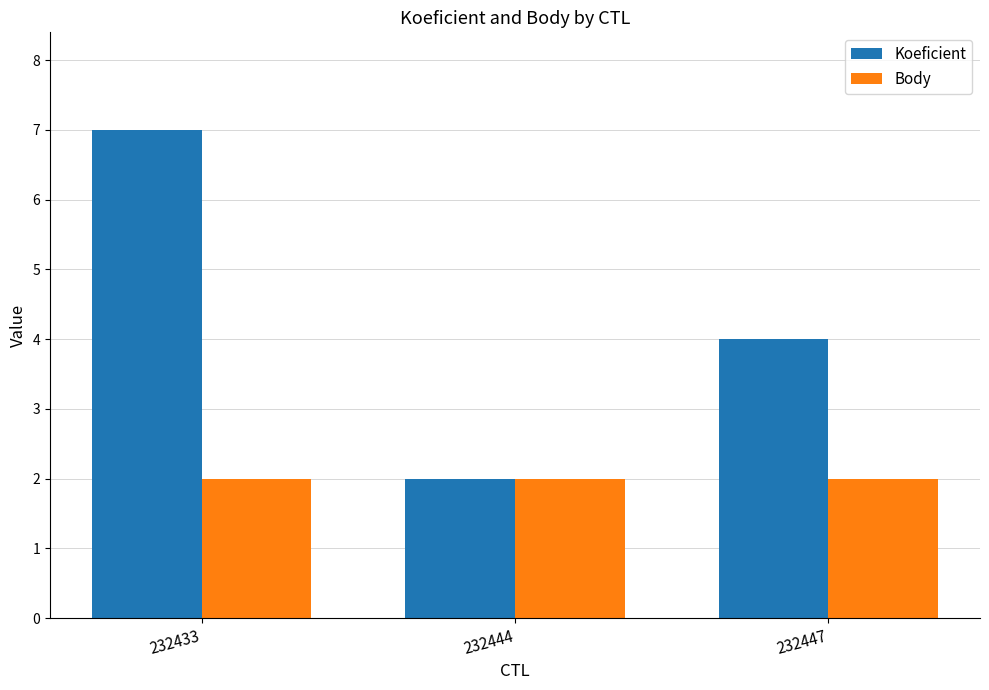

List the series in order of their peak value, highest first.

Koeficient, Body